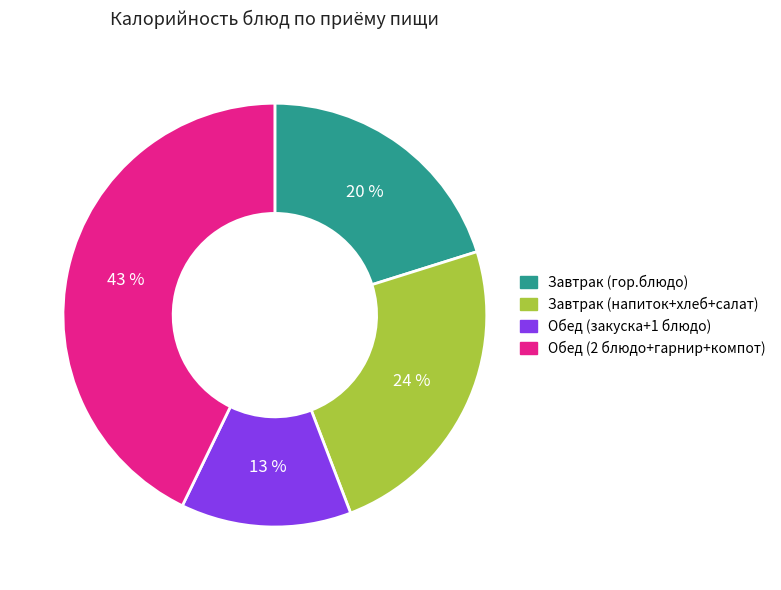

What is the ratio of the value at Завтрак (напиток+хлеб+салат) to the value at Обед (закуска+1 блюдо)?

1.8